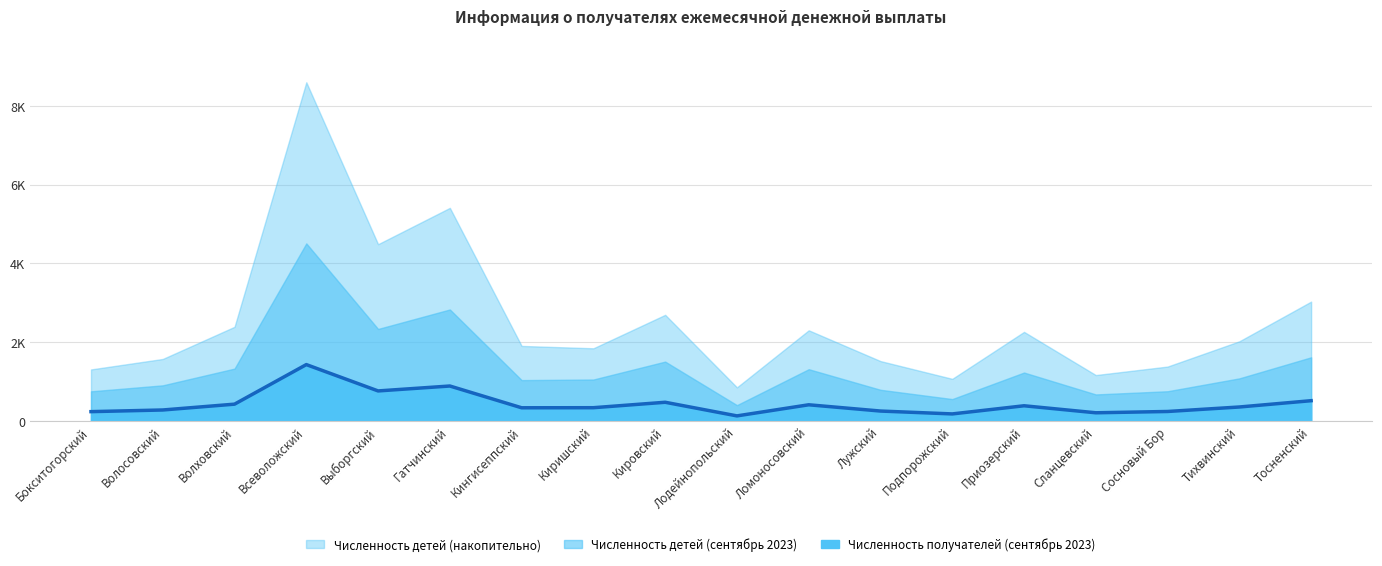

List the labels in order of value, largest first.

Всеволожский, Гатчинский, Выборгский, Тосненский, Кировский, Волховский, Ломоносовский, Приозерский, Тихвинский, Киришский, Кингисеппский, Волосовский, Лужский, Сосновый Бор, Бокситогорский, Сланцевский, Подпорожский, Лодейнопольский